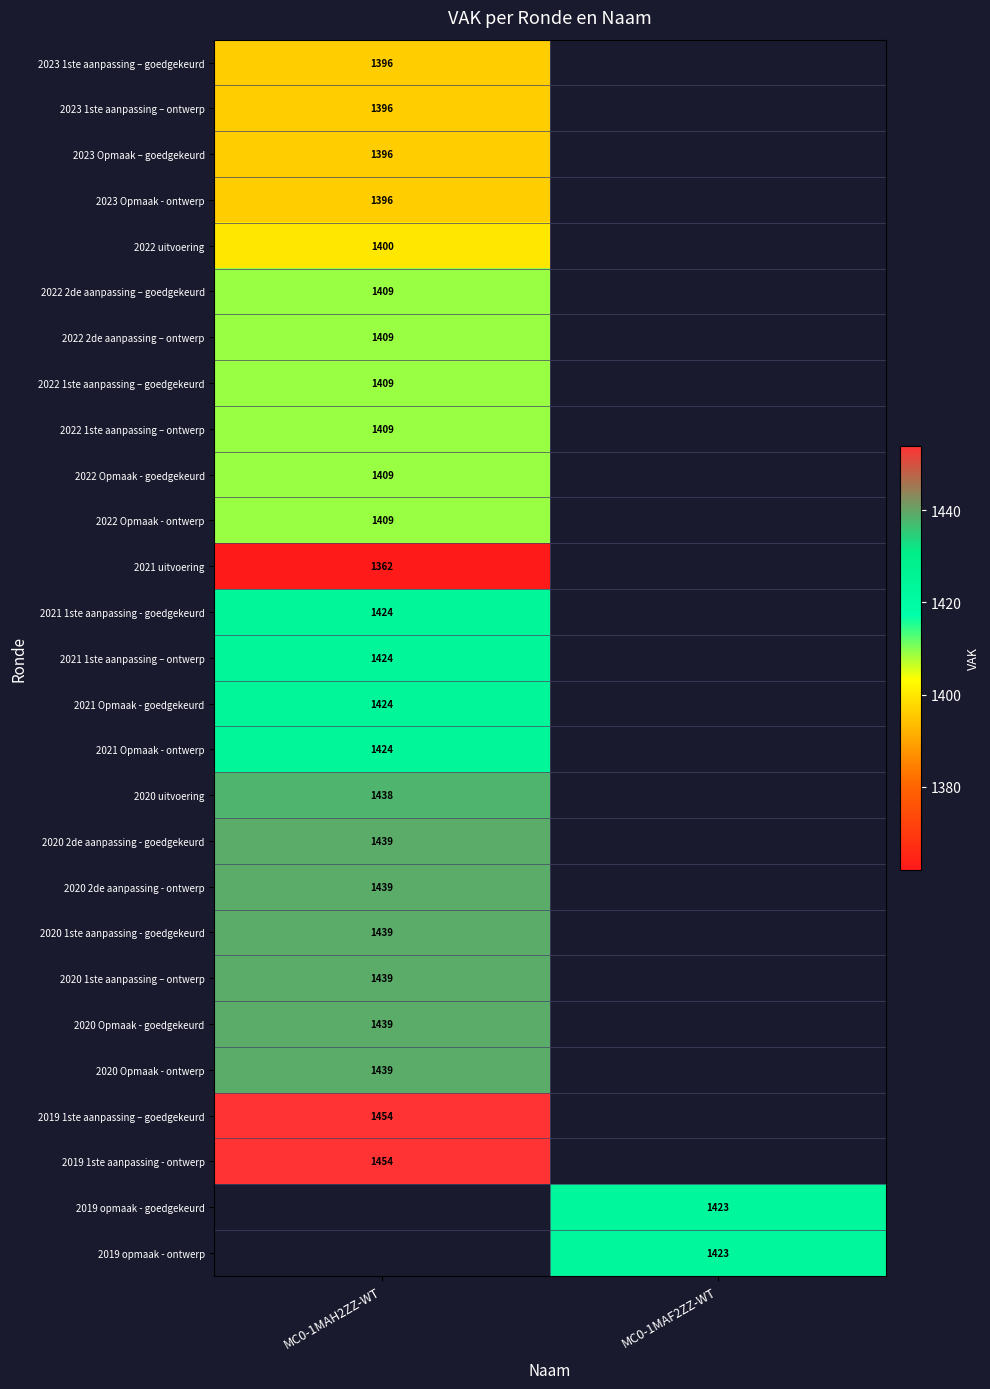

The value of 2021 Opmaak - goedgekeurd at MC0-1MAH2ZZ-WT is 2142. True or false?

False